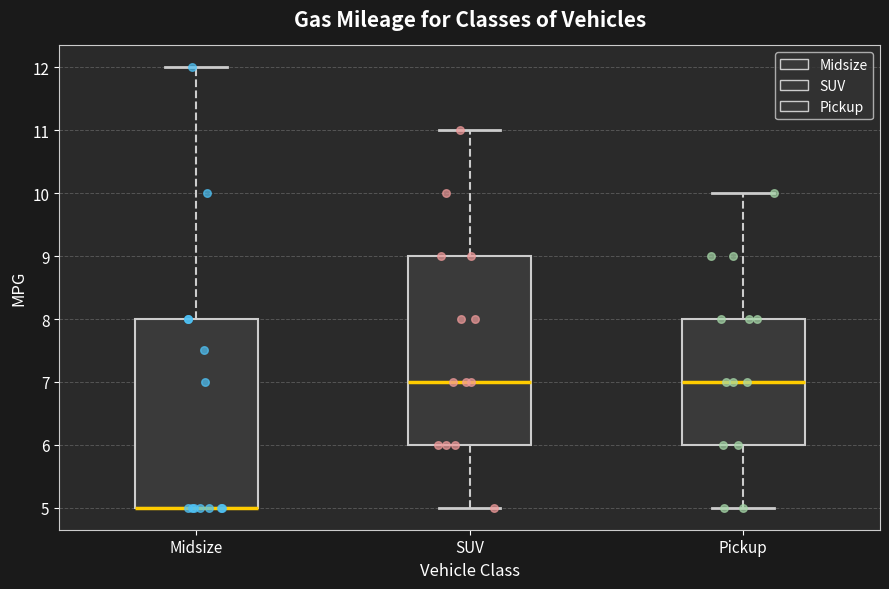

Where is the upper edge of the box for Midsize on the y-axis? The values are not printed on the chart, so give them approximately, as read against the axis.

8